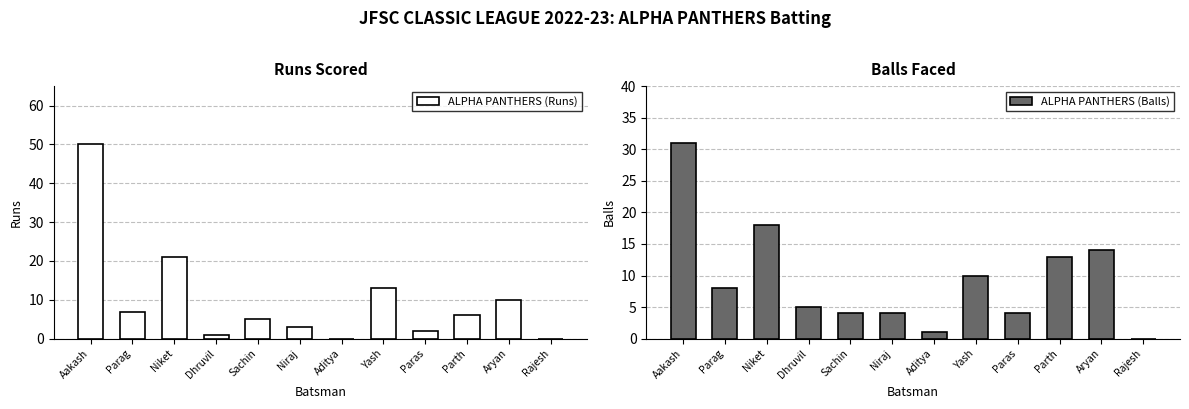

Which category has the lowest value in the ALPHA PANTHERS (Balls) series?

Rajesh